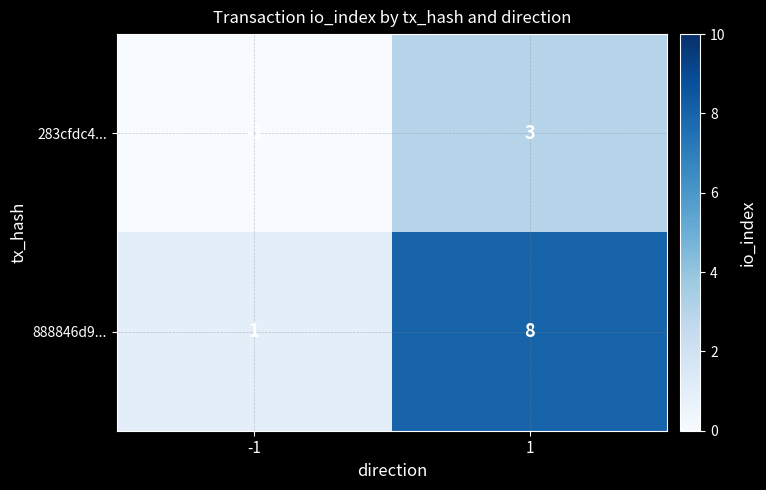

Reading left to right, list all the values displayed in this chart.

283cfdc4...: -1=-1	1=3
888846d9...: -1=1	1=8